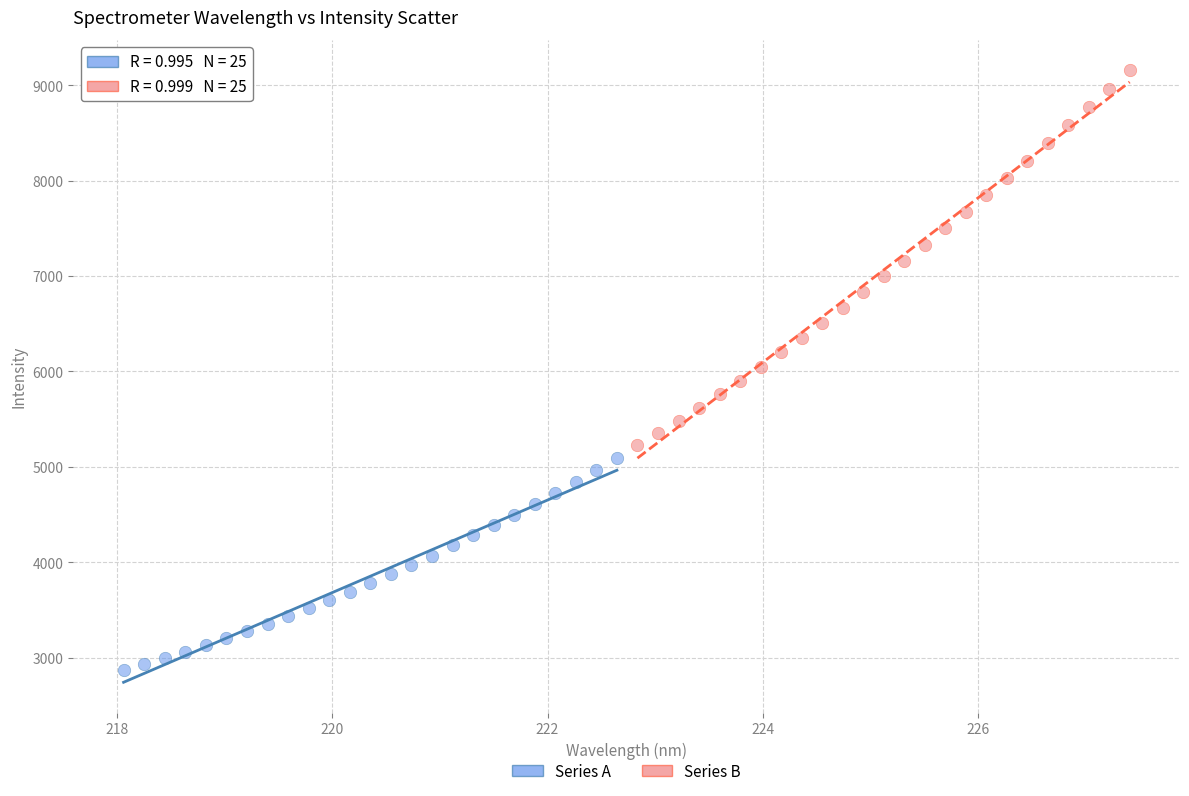

Which series contains the highest Y value?

Series B